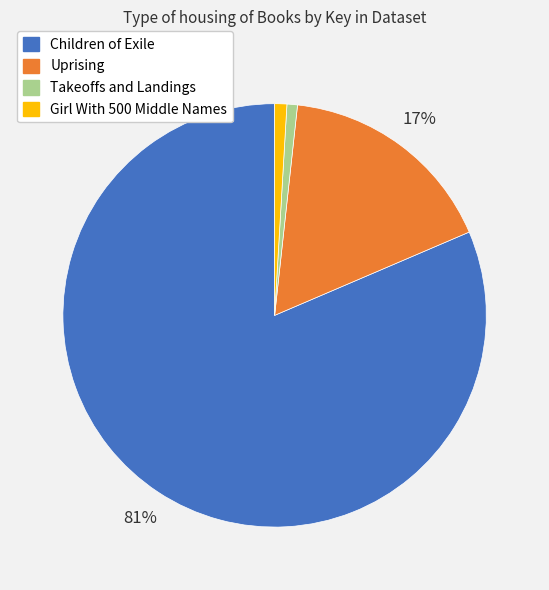

Is it true that Takeoffs and Landings is 15% of the pie?

False